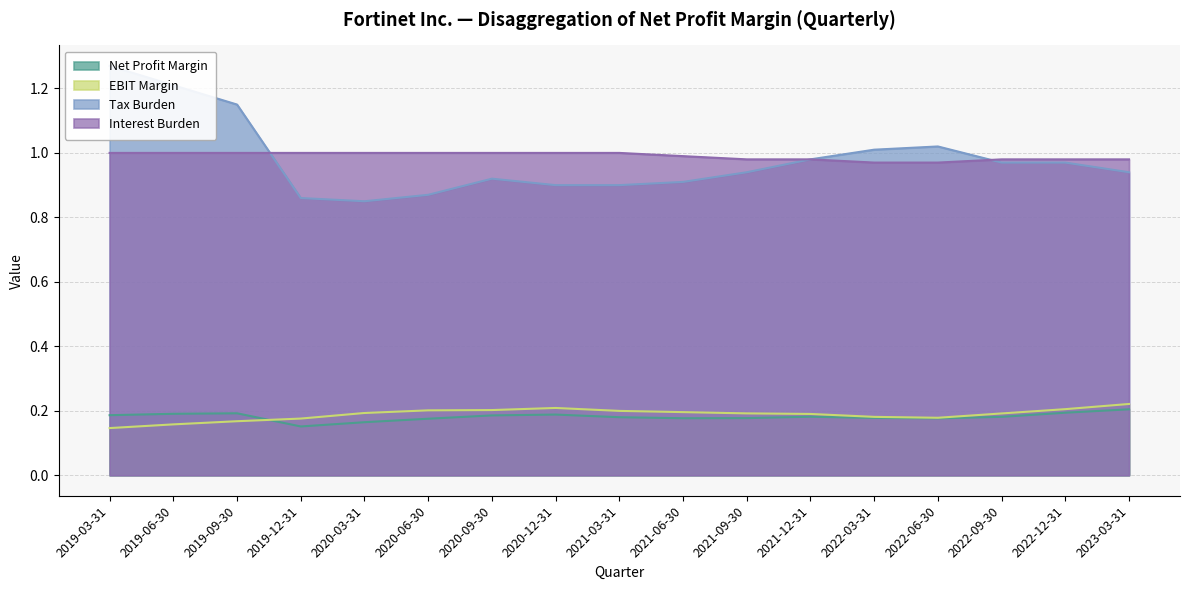

Is it true that Tax Burden equals 1.0 at 2022-06-30?

True